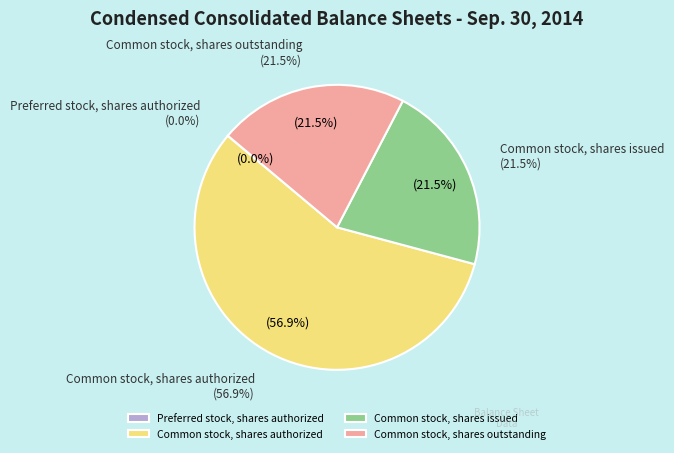

Is the sum of Common stock, shares outstanding and Common stock, shares issued greater than half?

No